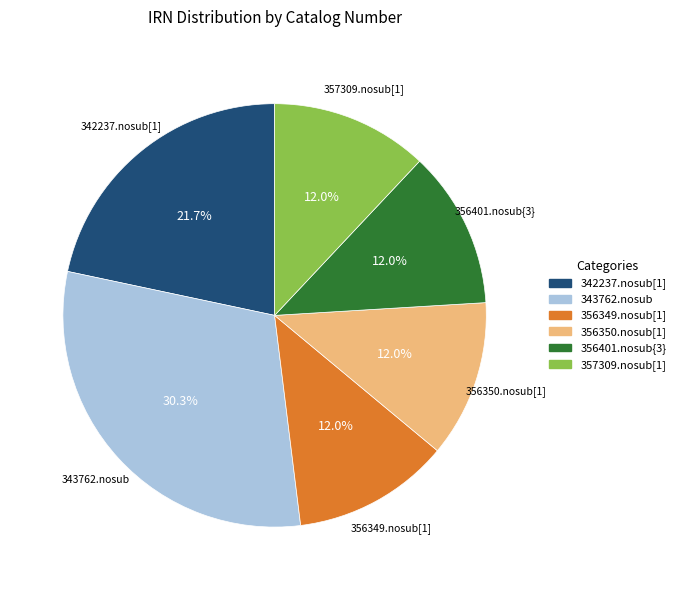

To the nearest percent, what percentage of the pie is 356350.nosub[1]?

12%